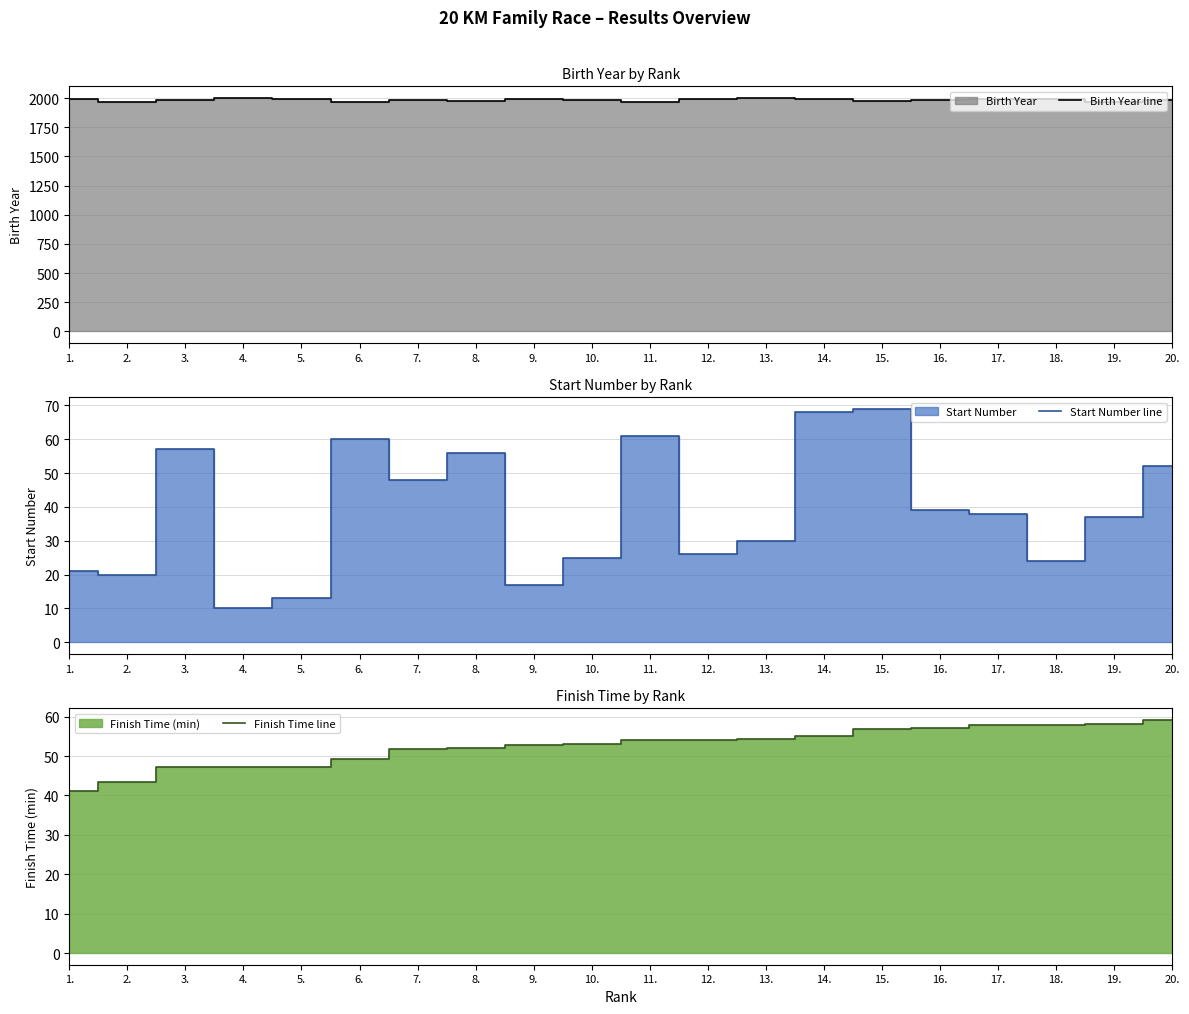

How many lines are shown in the chart?

3